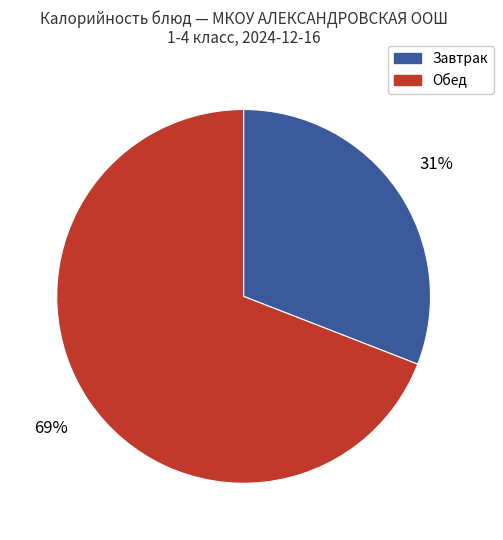

Is there any slice that represents more than half of the pie?

Yes